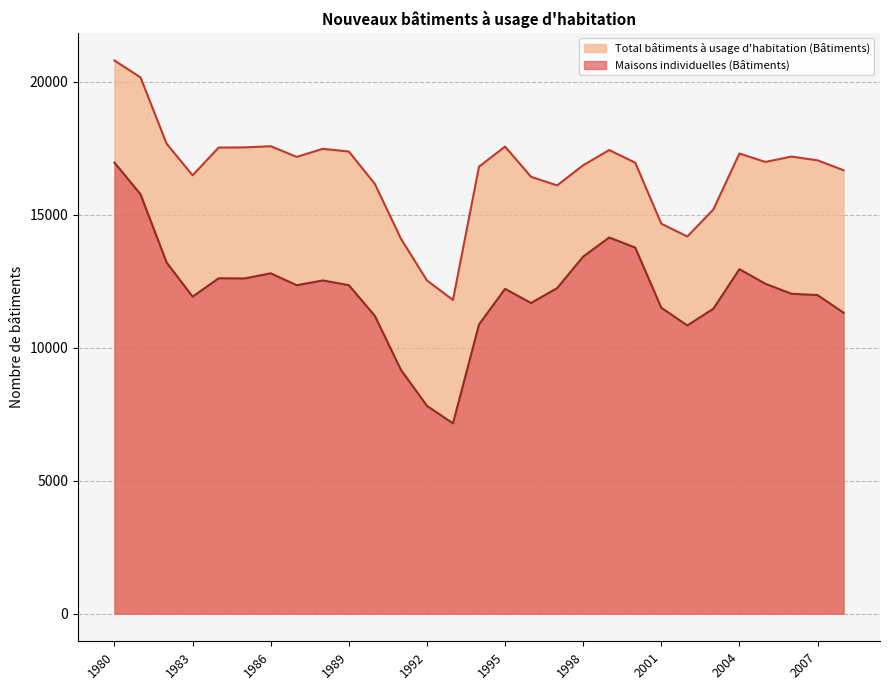

What are all the series names shown in the legend?

Total bâtiments à usage d'habitation (Bâtiments), Maisons individuelles (Bâtiments)